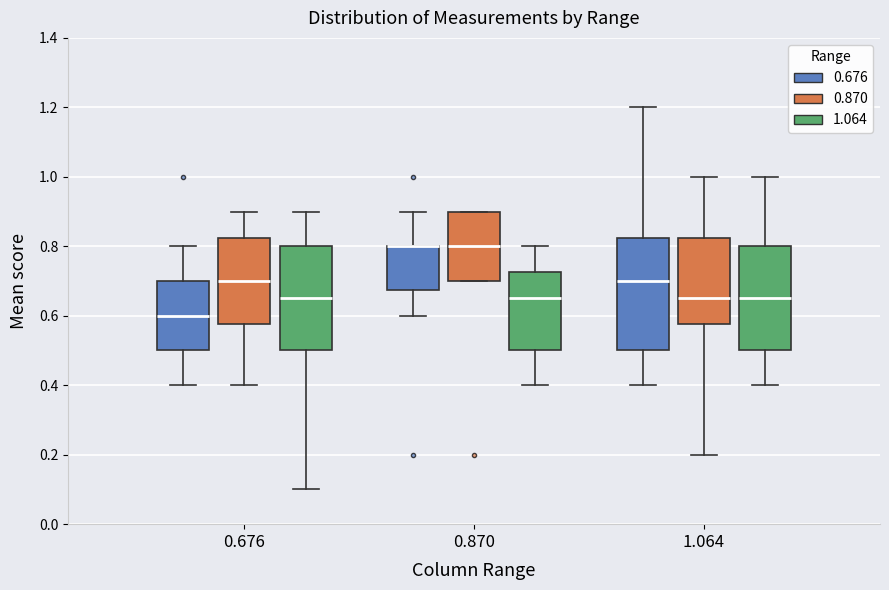

Reading left to right, read every box against the y-axis: the position of its median line, the range the box covers, and the ends of its whiskers. The values are not printed on the chart, so give them approximately, as read against the axis.

0.676 (0.676): median 0.60, box 0.50 to 0.70, whiskers 0.40 to 0.80
0.676 (0.870): median 0.70, box 0.58 to 0.82, whiskers 0.40 to 0.90
0.676 (1.064): median 0.66, box 0.50 to 0.80, whiskers 0.10 to 0.90
0.870 (0.676): median 0.80 (drawn on the box's upper edge), box 0.68 to 0.80, whiskers 0.60 to 0.90
0.870 (0.870): median 0.80, box 0.70 to 0.90, whiskers 0.70 to 0.90
0.870 (1.064): median 0.66, box 0.50 to 0.72, whiskers 0.40 to 0.80
1.064 (0.676): median 0.70, box 0.50 to 0.82, whiskers 0.40 to 1.20
1.064 (0.870): median 0.66, box 0.58 to 0.82, whiskers 0.20 to 1.00
1.064 (1.064): median 0.66, box 0.50 to 0.80, whiskers 0.40 to 1.00